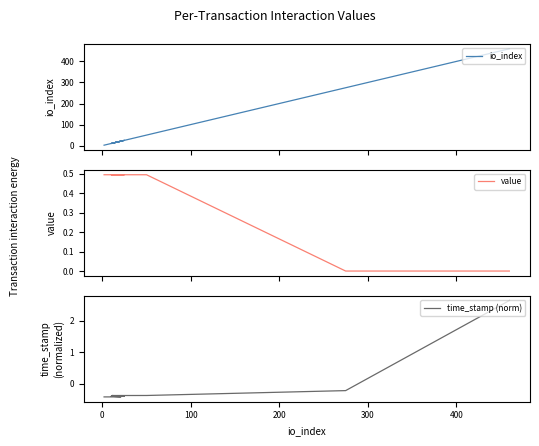

True or false: time_stamp (norm) and value intersect in this chart.

True